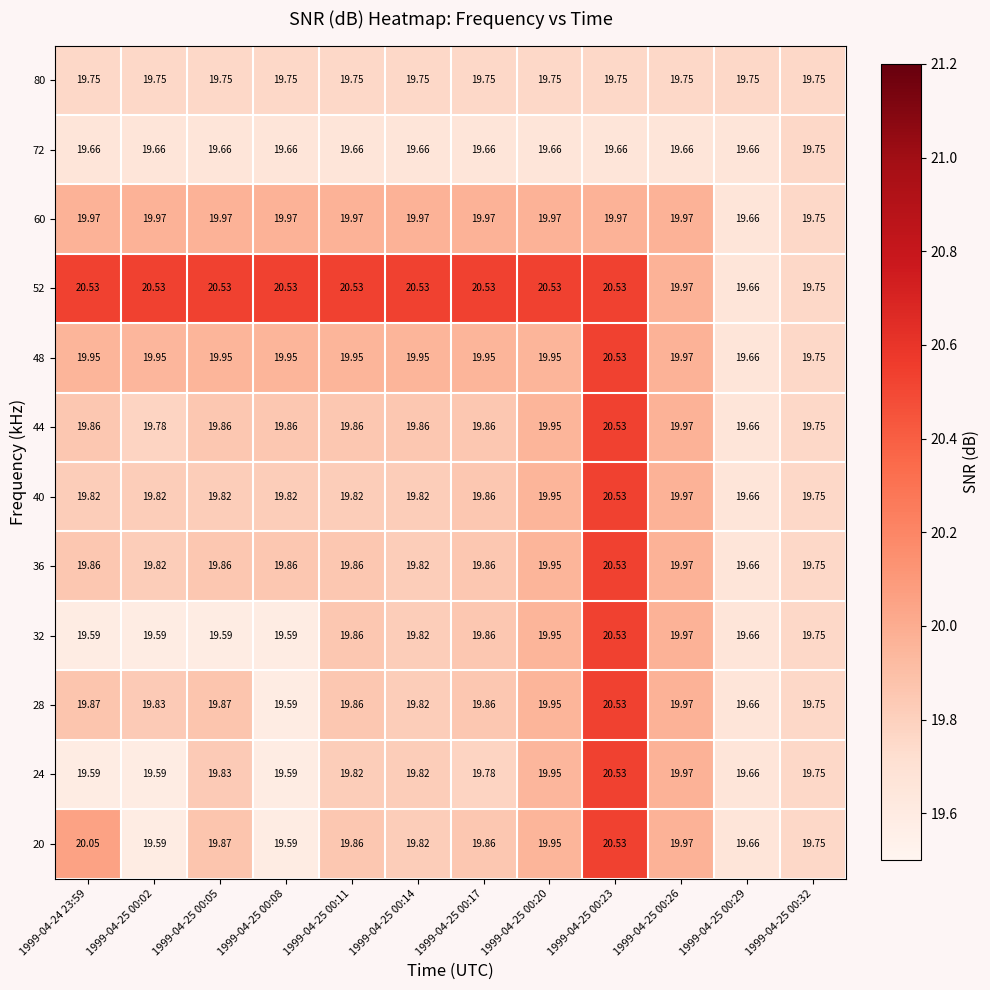

Is the value of 24 at 1999-04-25 00:20 greater than the value of 40 at 1999-04-25 00:17?

Yes